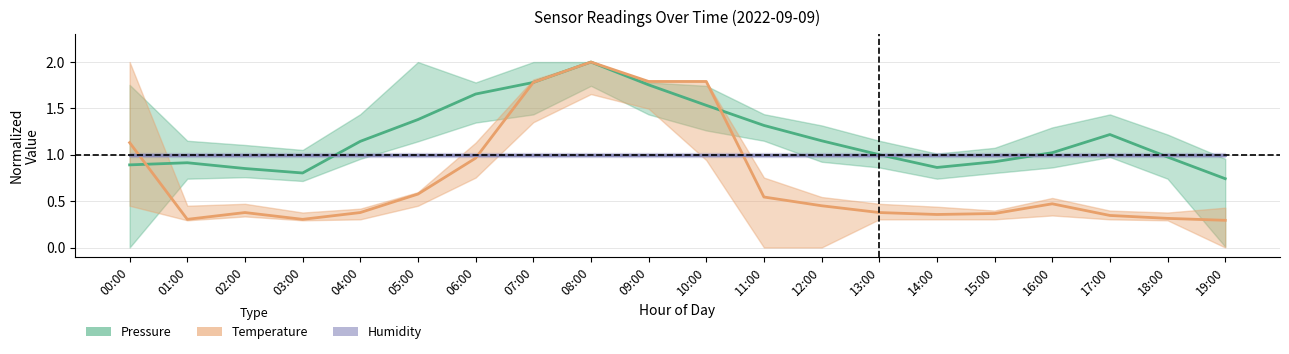

Between 02:00 and 18:00, which is larger?

18:00